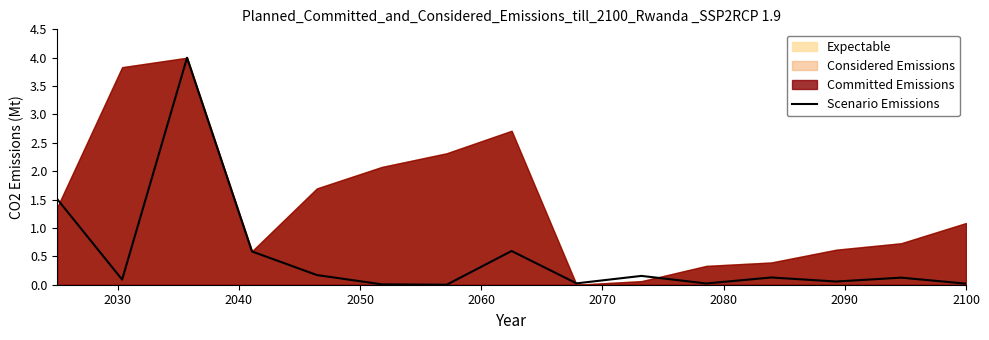

The chart shows a value of 0.0 at 2100. True or false?

False